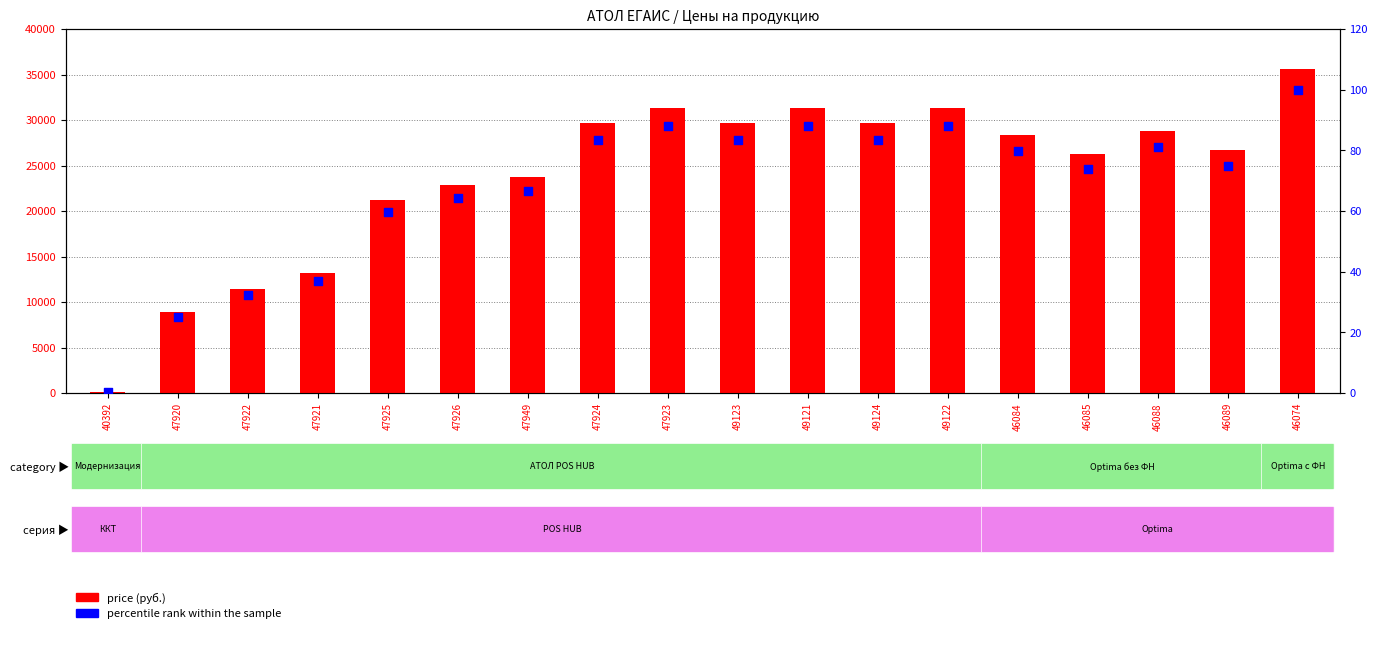

What are all the series names shown in the legend?

price (руб.), percentile rank within the sample